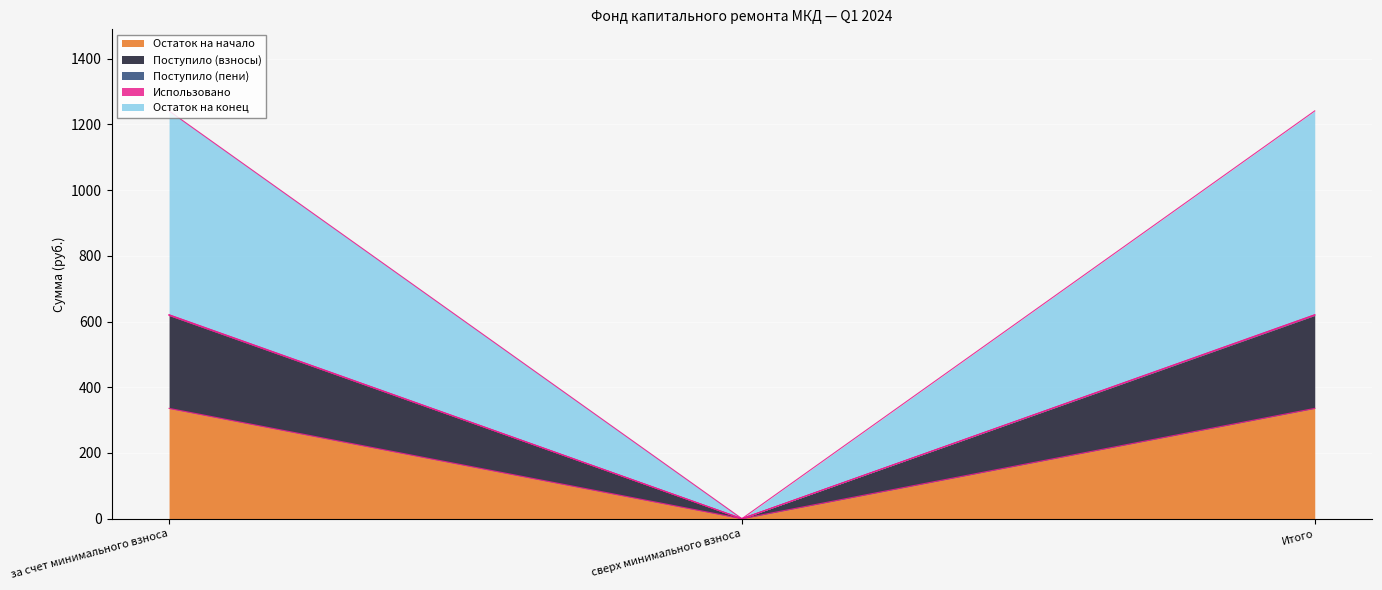

What is the difference between the maximum and minimum values in the Остаток на начало series?

335.7